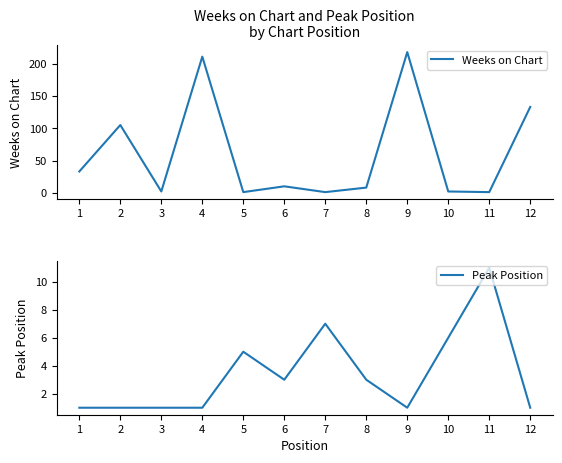

At how many categories does at least one series exceed 129?

3